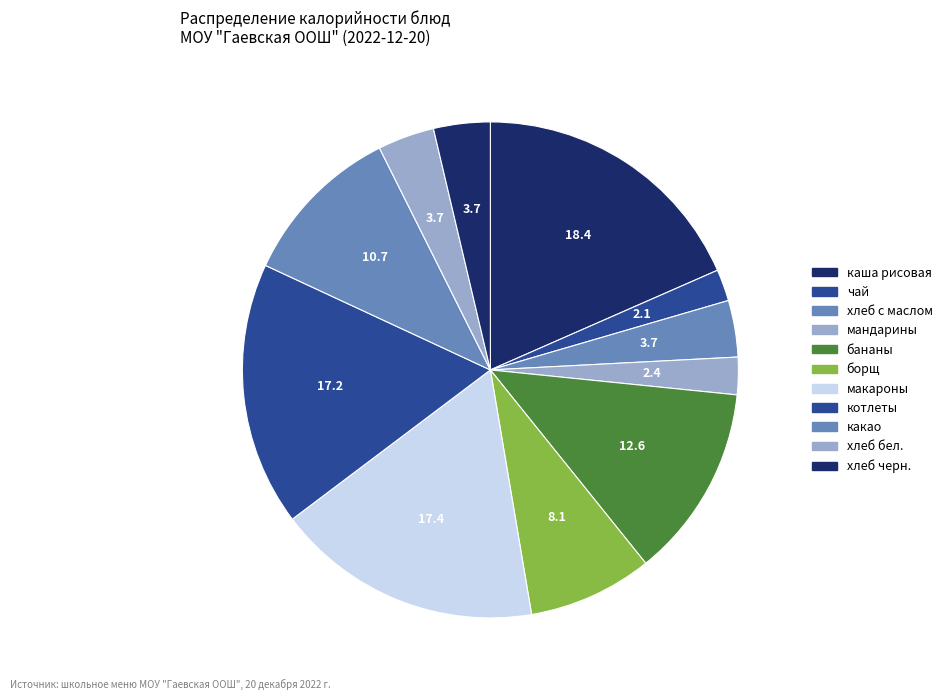

Count the number of slices in the pie.

11